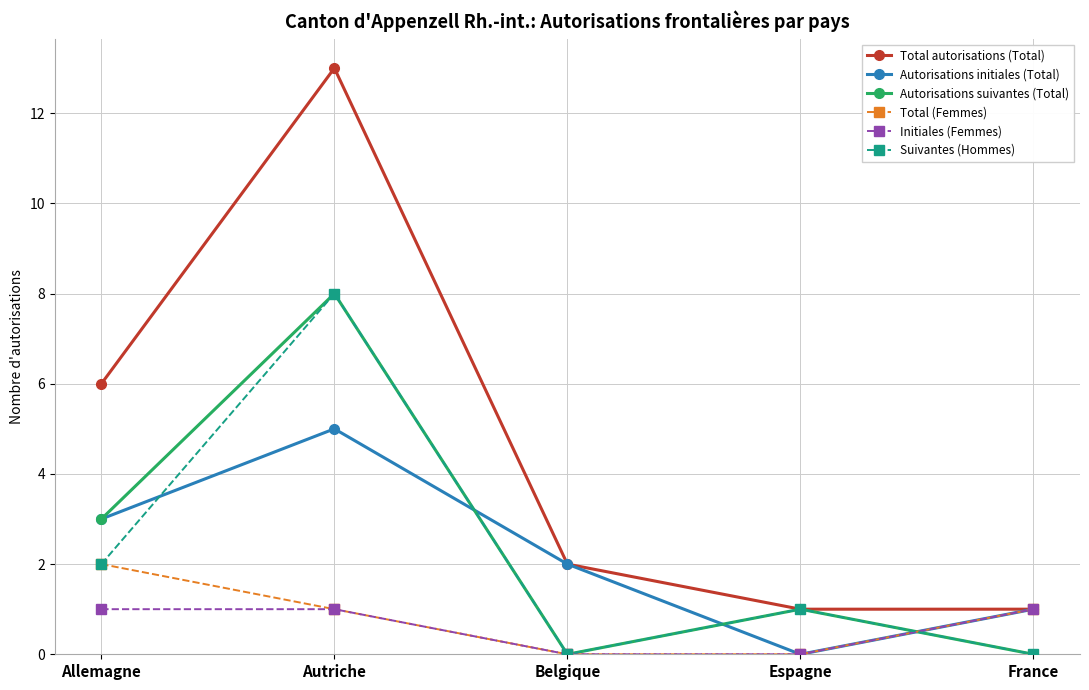

How many distinct data groups are displayed?

6